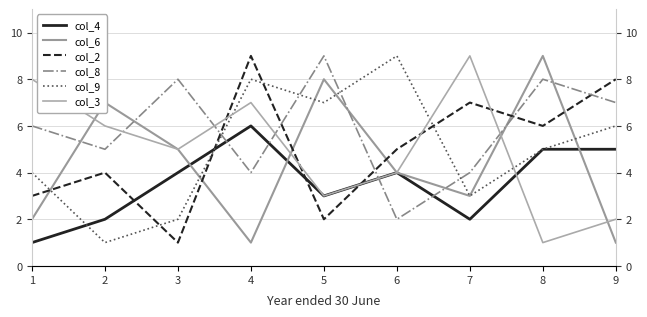

Between 7 and 1, which is larger?

7